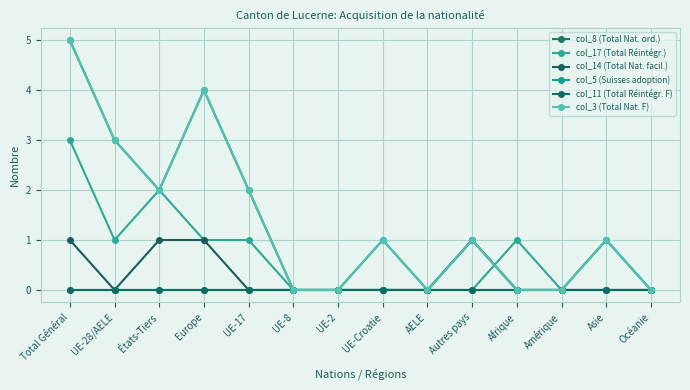

Does the chart have visible grid lines?

Yes